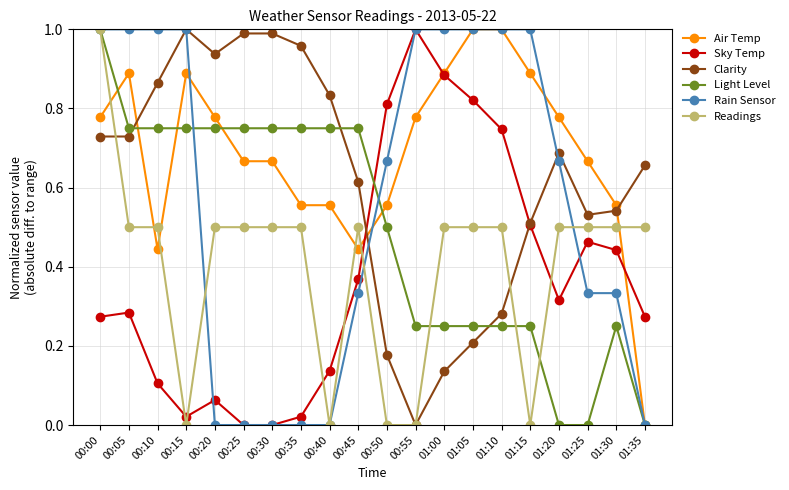

How many categories are shown in the chart?

20